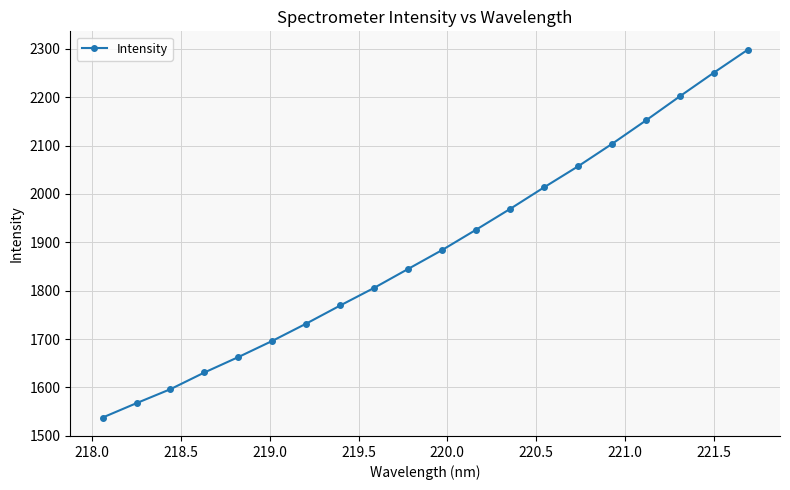

What is the difference between the maximum and minimum values?

760.2